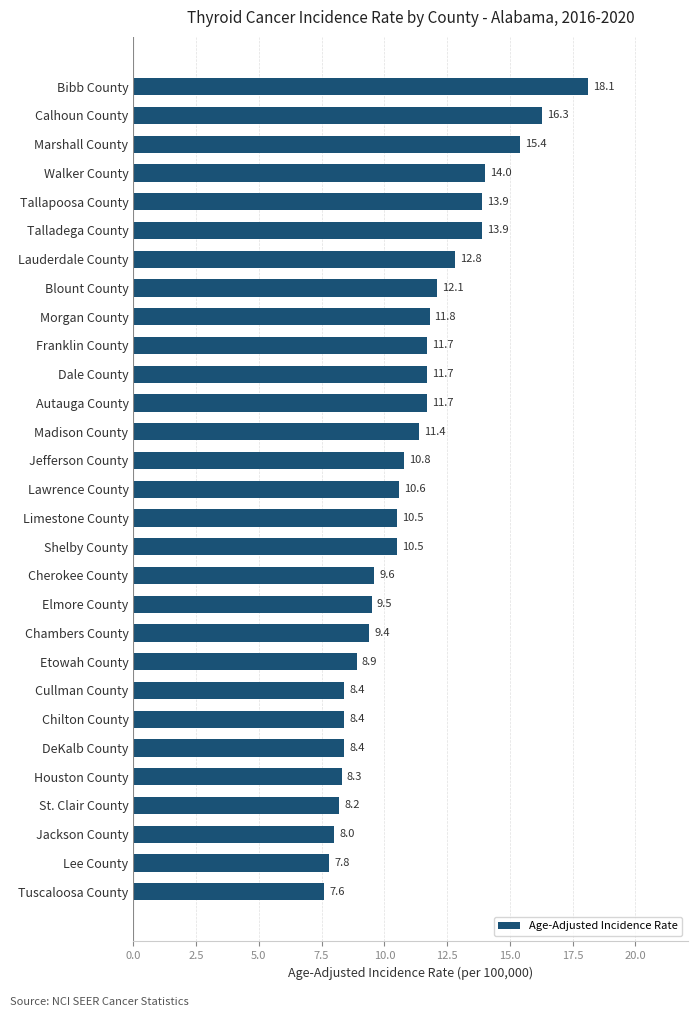

Reading bottom to top, transcribe all the data shown in this chart.

7.6	7.8	8.0	8.2	8.3	8.4	8.4	8.4	8.9	9.4	9.5	9.6	10.5	10.5	10.6	10.8	11.4	11.7	11.7	11.7	11.8	12.1	12.8	13.9	13.9	14.0	15.4	16.3	18.1